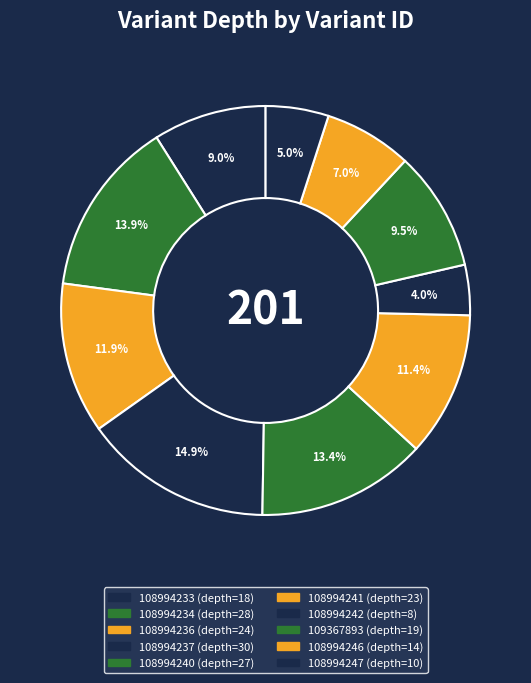

To the nearest percent, what is the combined percentage of 108994236 and 108994241?

23%